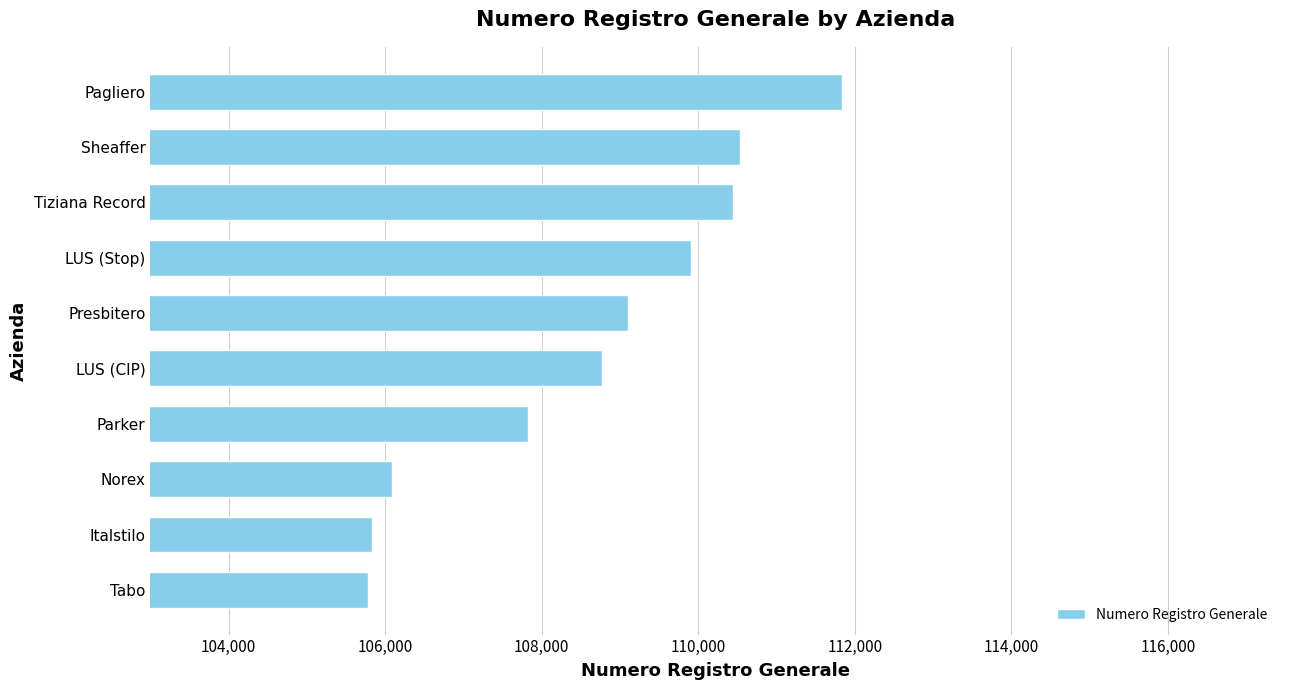

What is the change in value from Norex to Pagliero?

+5759